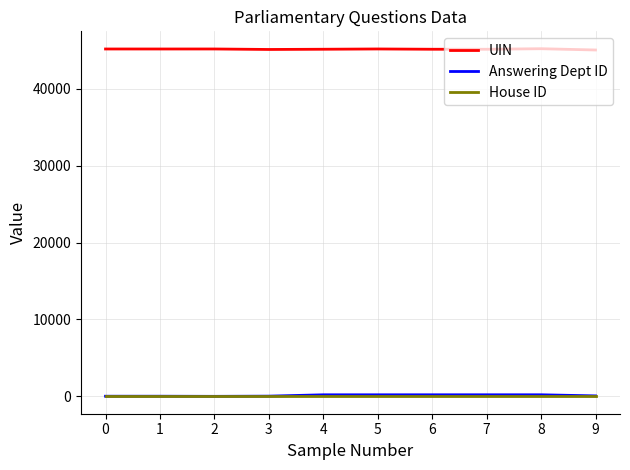

What is the maximum value shown in the chart?

45218